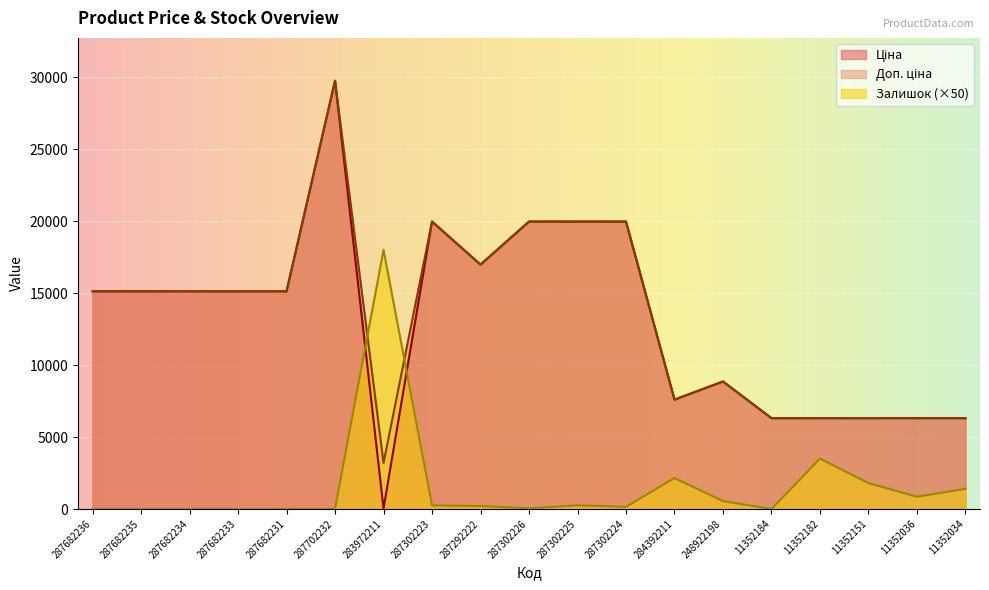

Where is the first local maximum for Доп. ціна?

287702232